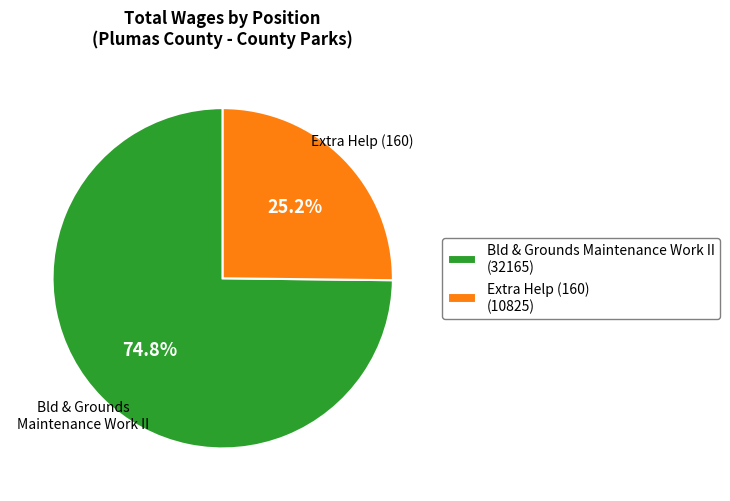

To the nearest percent, what is the difference between the Extra Help (160) and Bld & Grounds Maintenance Work II slice percentages?

50%